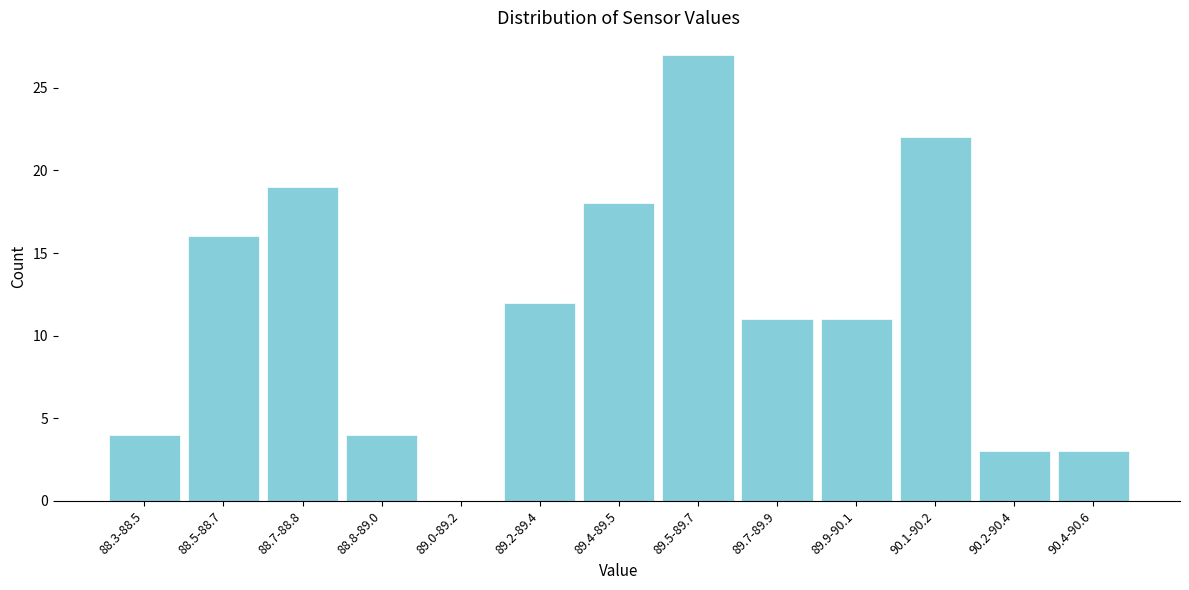

Reading left to right, transcribe all the data shown in this chart.

88.3-88.5=4	88.5-88.7=16	88.7-88.8=19	88.8-89.0=4	89.0-89.2=0	89.2-89.4=12	89.4-89.5=18	89.5-89.7=27	89.7-89.9=11	89.9-90.1=11	90.1-90.2=22	90.2-90.4=3	90.4-90.6=3